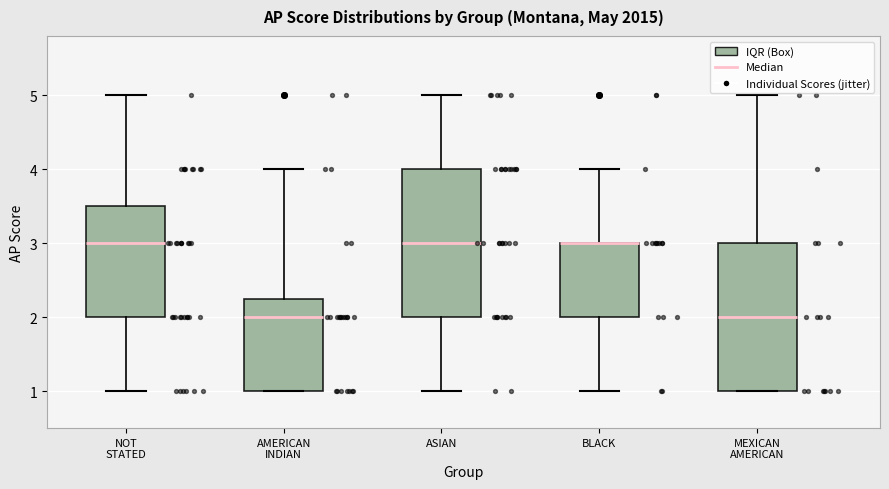

Where is the lower edge of the box for BLACK on the y-axis? The values are not printed on the chart, so give them approximately, as read against the axis.

2.0